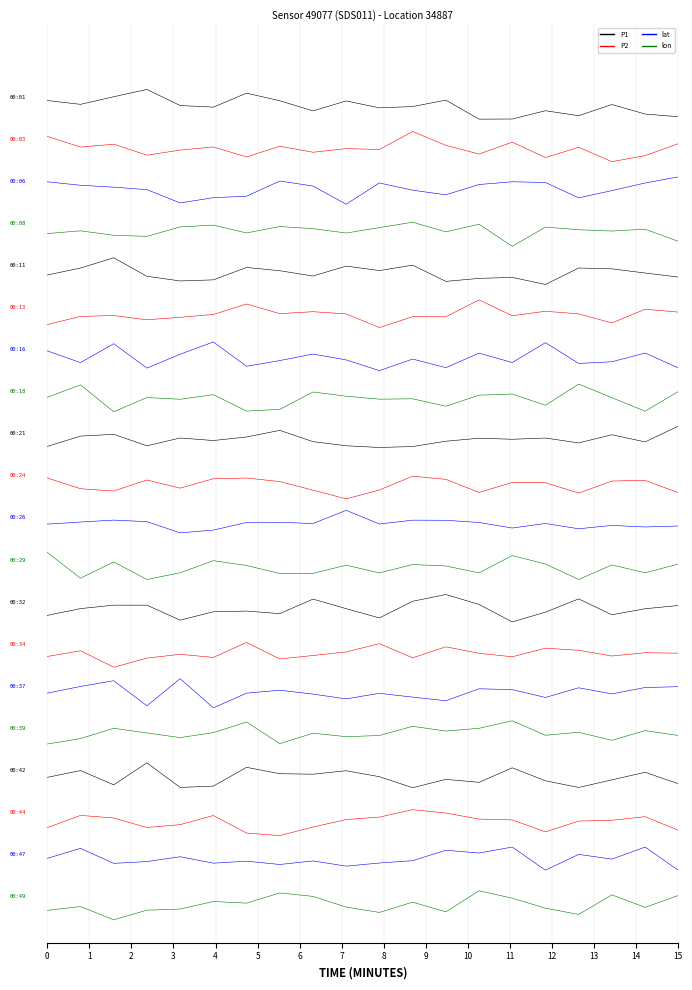

The value of P1 at 9 is 21.0. True or false?

True